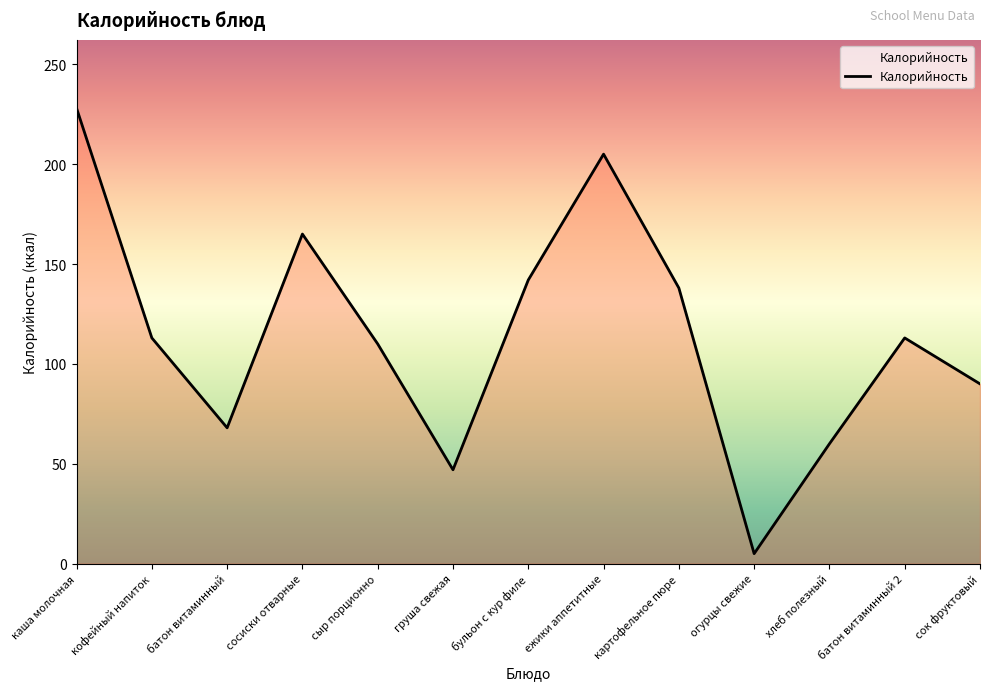

Between батон витаминный 2 and ежики аппетитные, which is larger?

ежики аппетитные